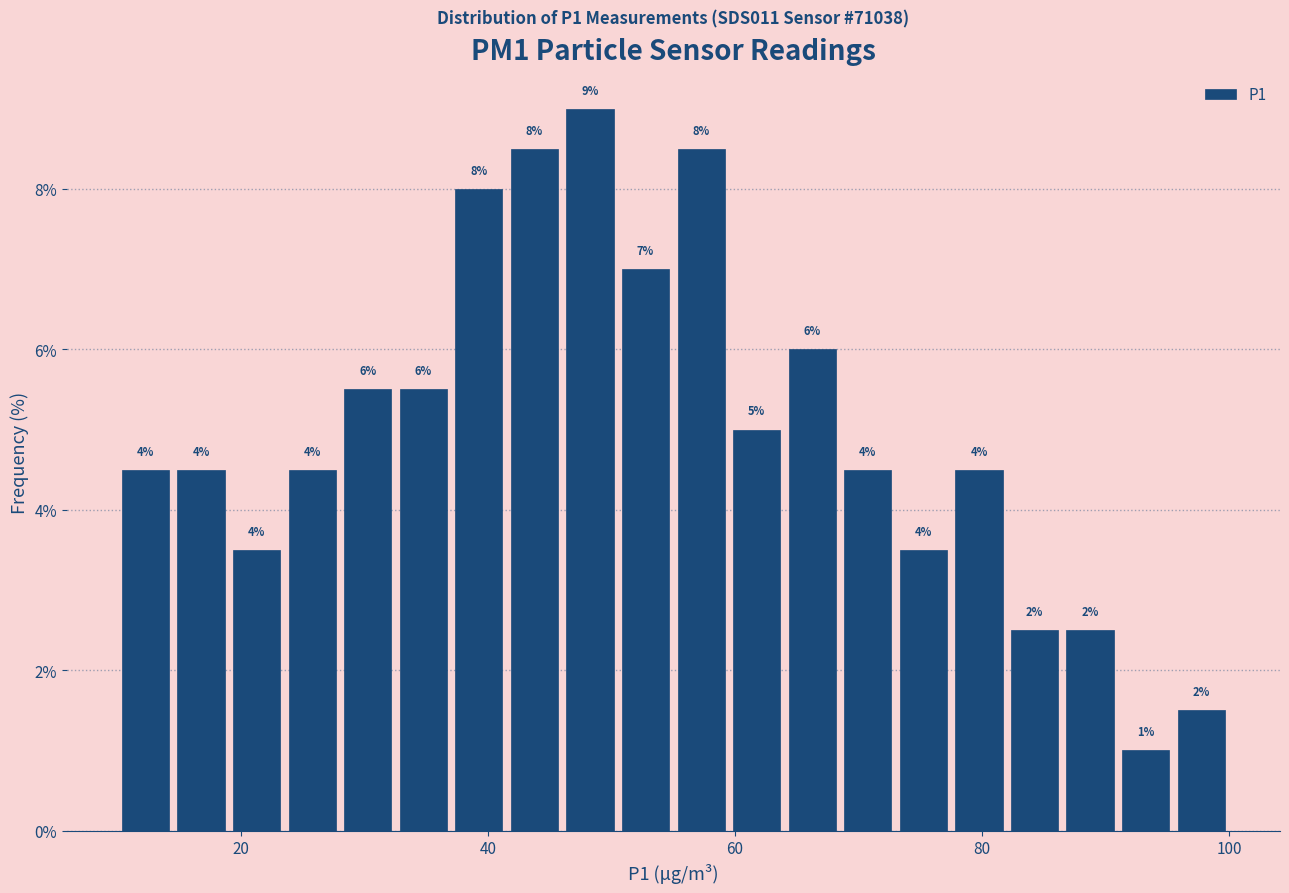

Around what value on the x-axis is the tallest bar? Give the approximate position of its centre, as read against the axis.

48